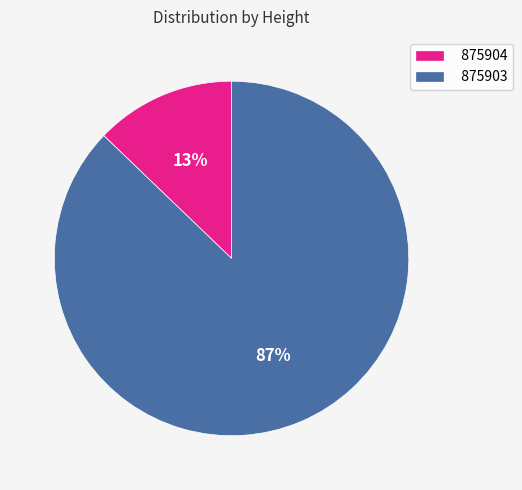

Is there a majority slice in this chart?

Yes